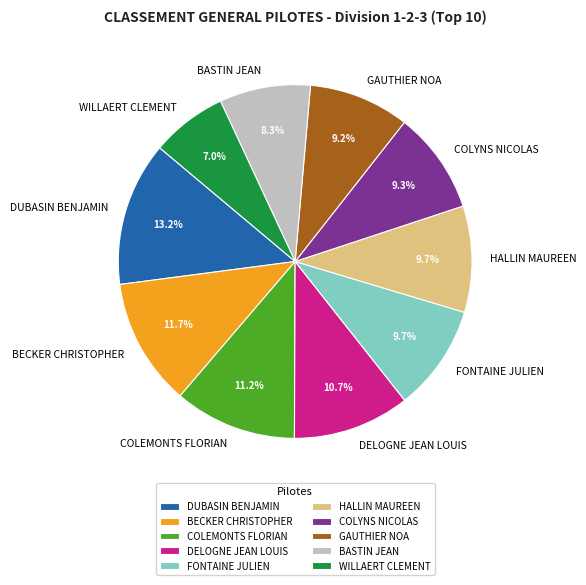

What percentage is the COLYNS NICOLAS slice, to the nearest percent?

9%